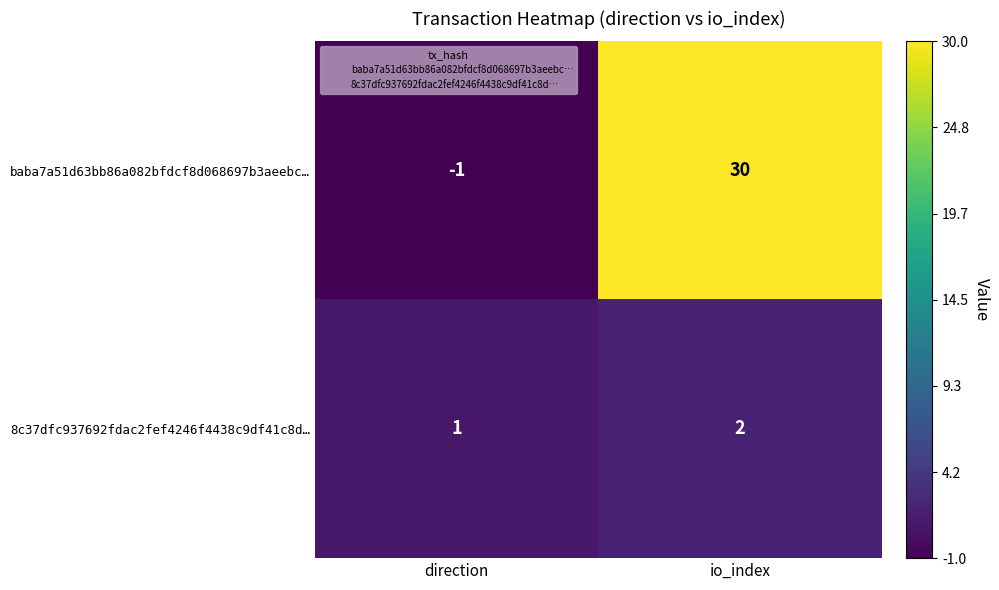

Between direction and io_index, which series saw the biggest shift?

baba7a51d63bb86a082bfdcf8d068697b3aeebc…